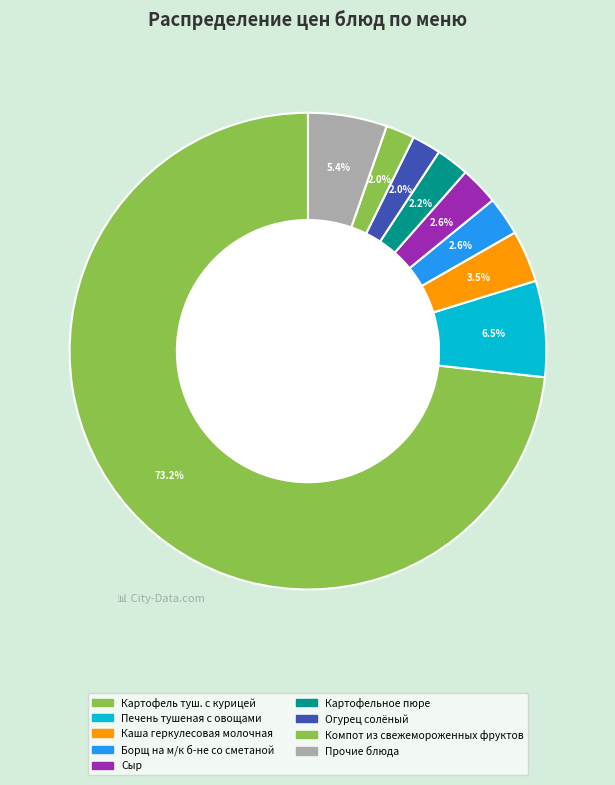

Which category has the biggest portion of the pie?

Картофель туш. с курицей